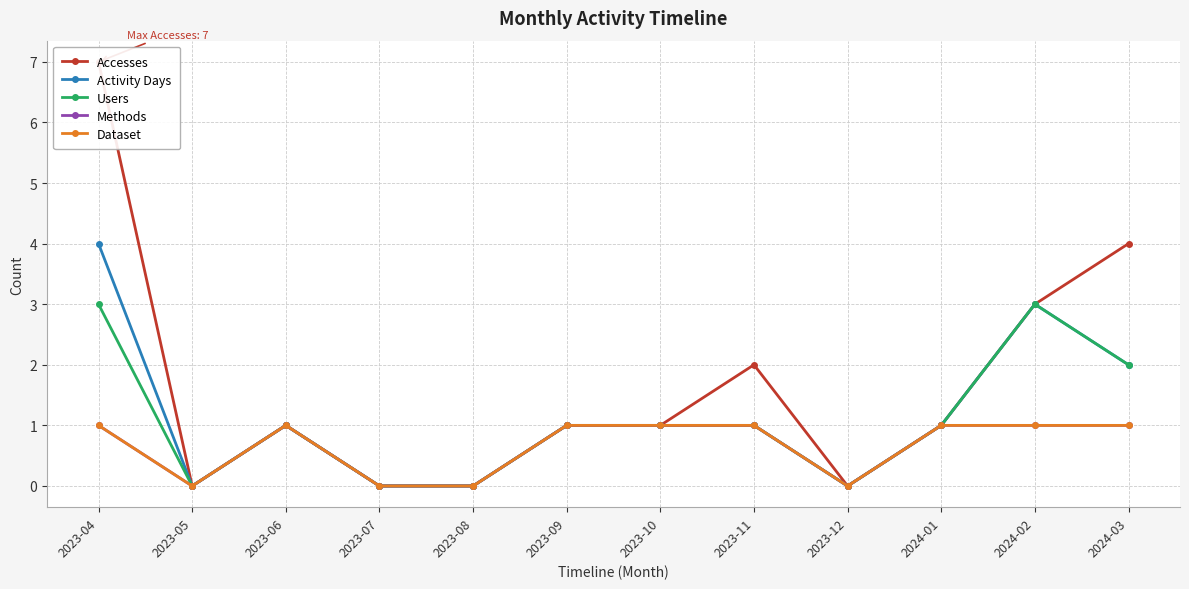

Is this an area chart (filled region under the line)?

No